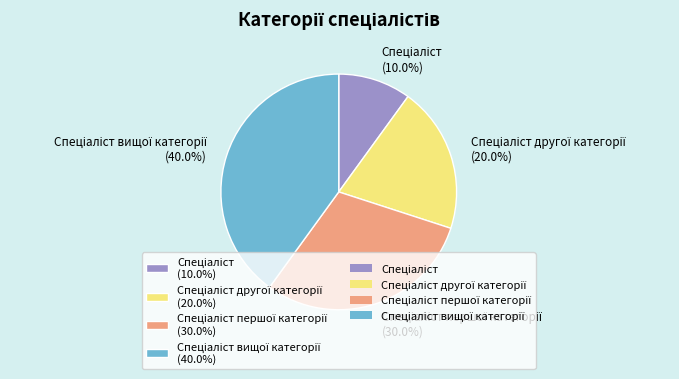

Is there a majority slice in this chart?

No